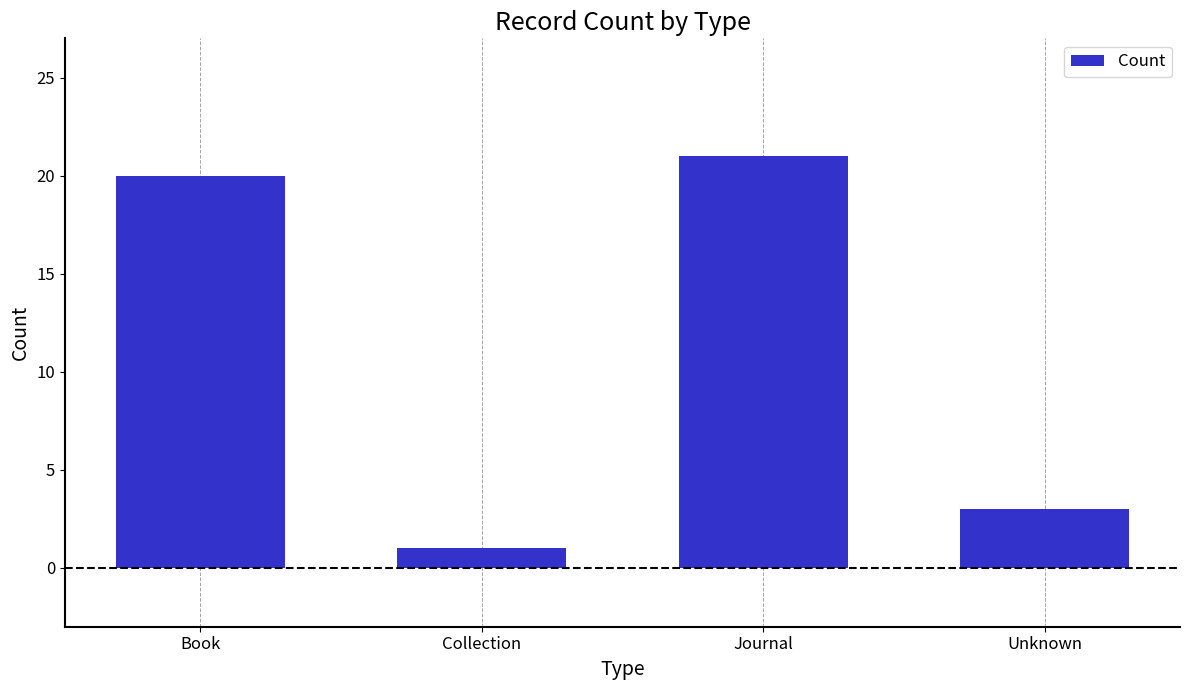

The value at Collection is 0. True or false?

False